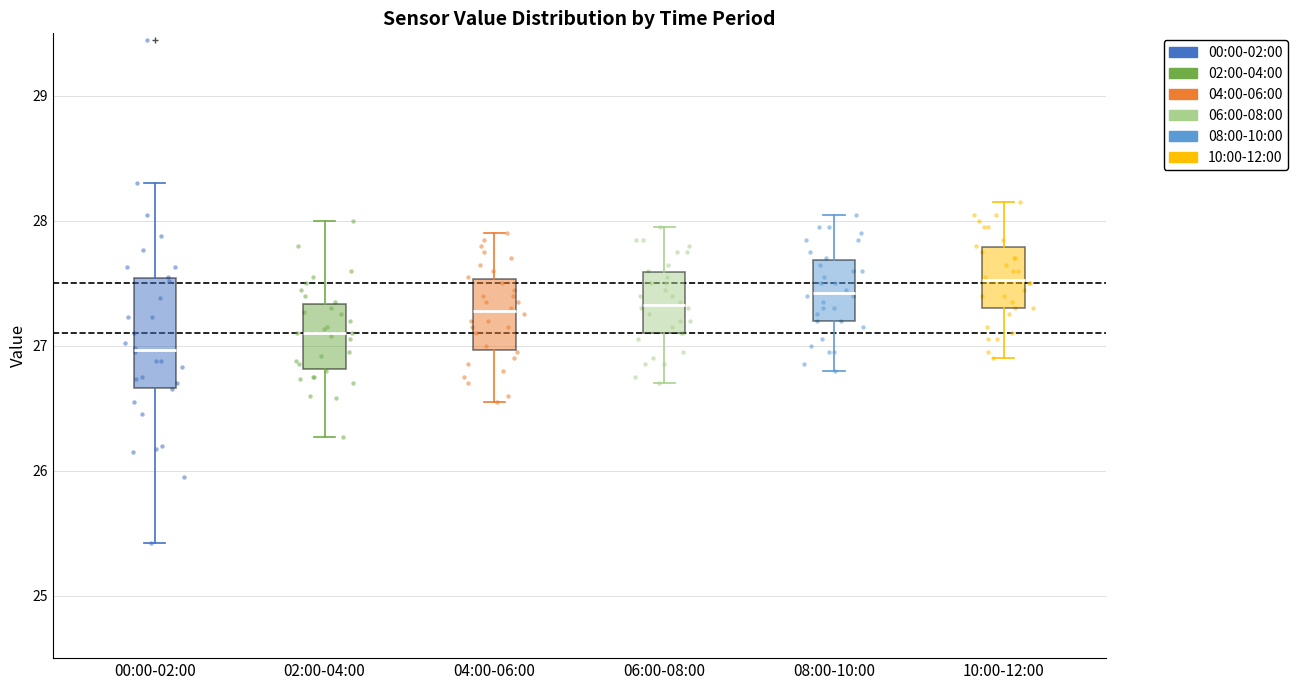

Which box's median line is the lowest?

00:00-02:00